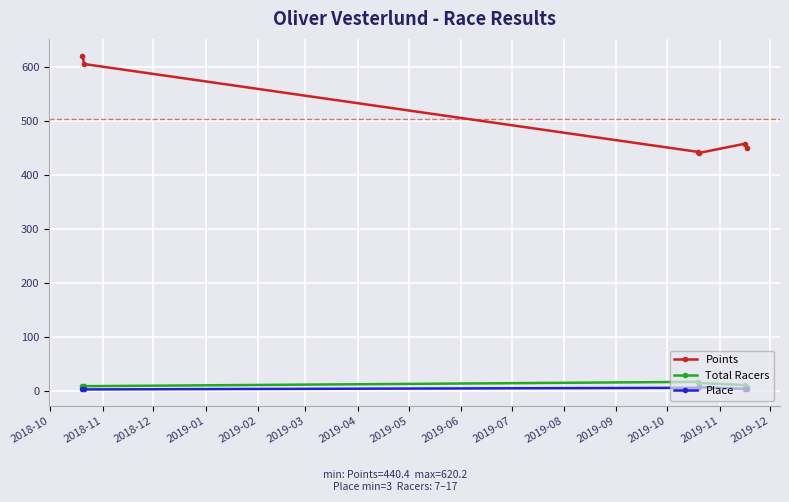

What is the maximum value shown in the chart?

620.2